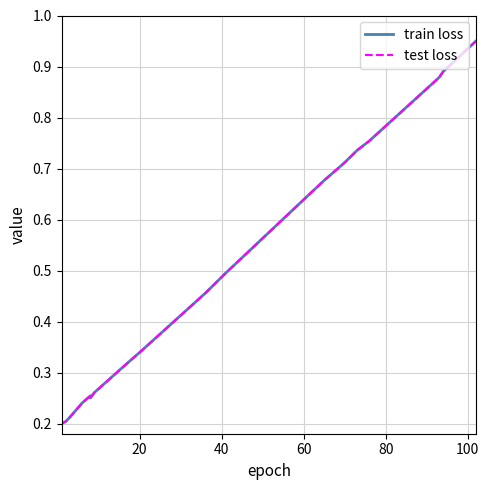

Which series has the largest range (max minus min)?

train loss